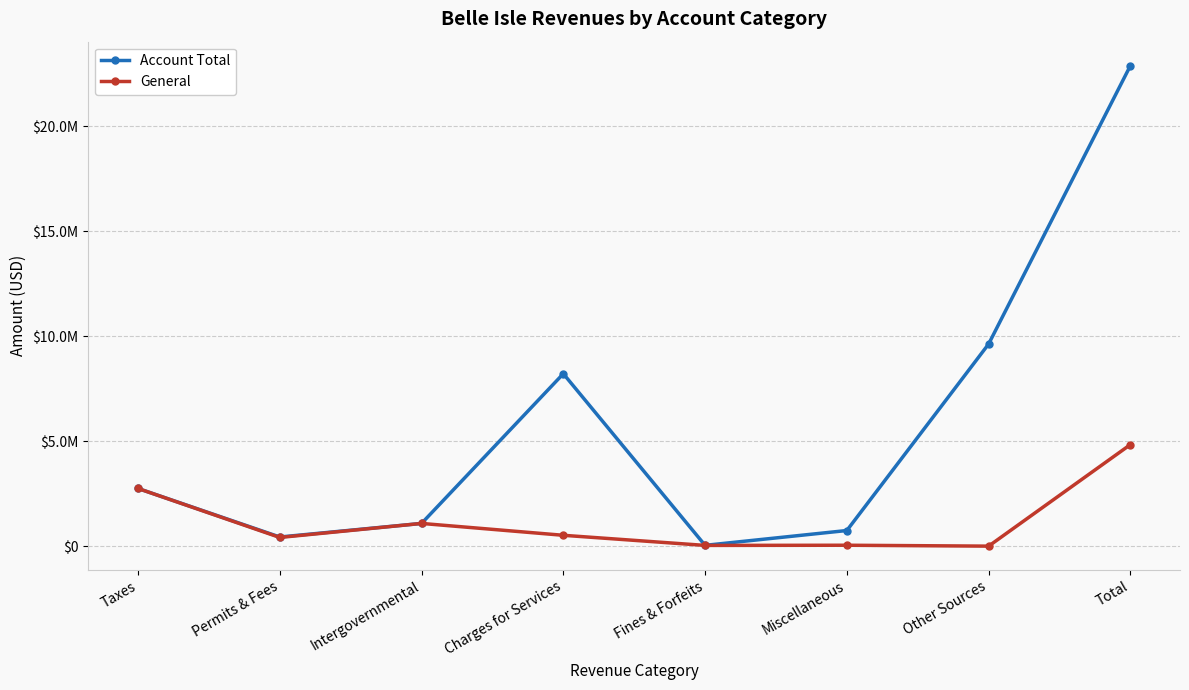

Is this an area chart (filled region under the line)?

No